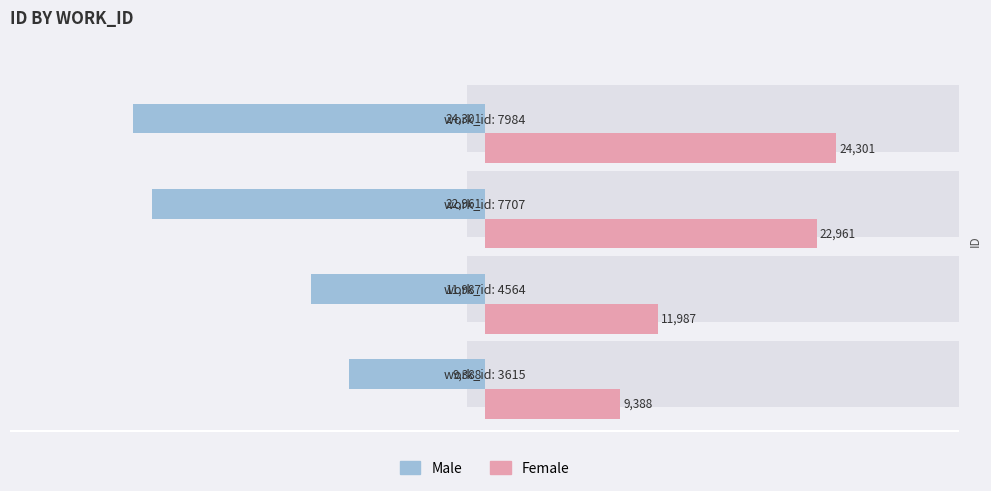

How many groups of bars are there?

4